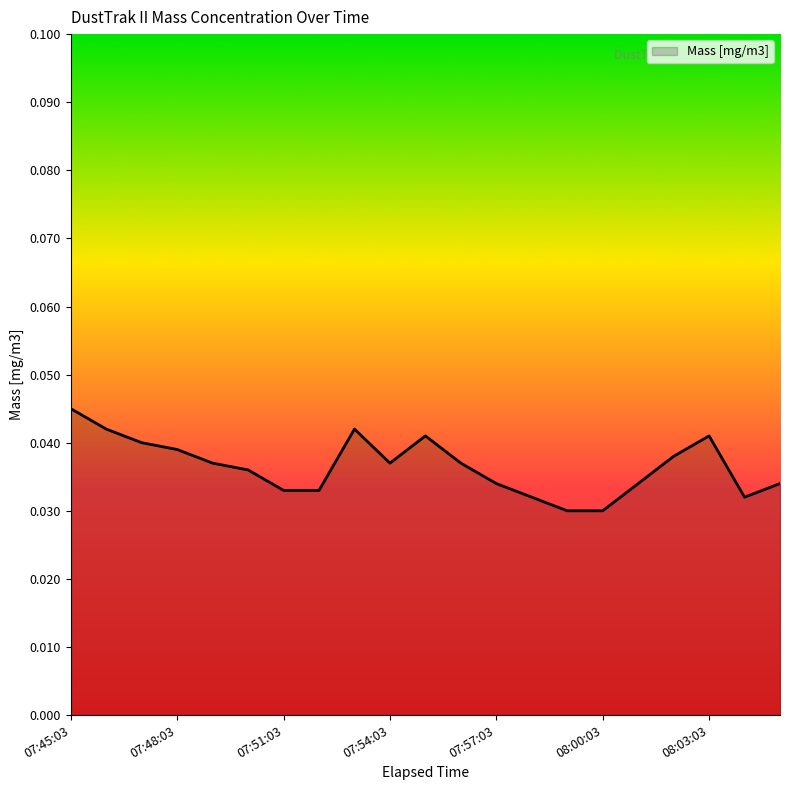

Does the chart have visible grid lines?

No